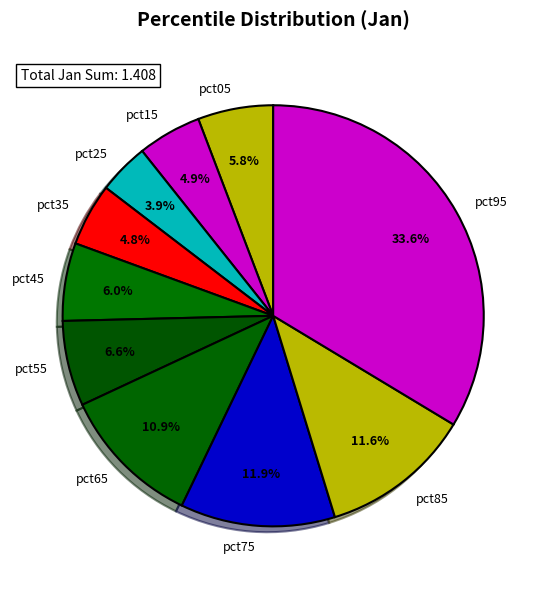

Is pct55 the majority of the pie?

No